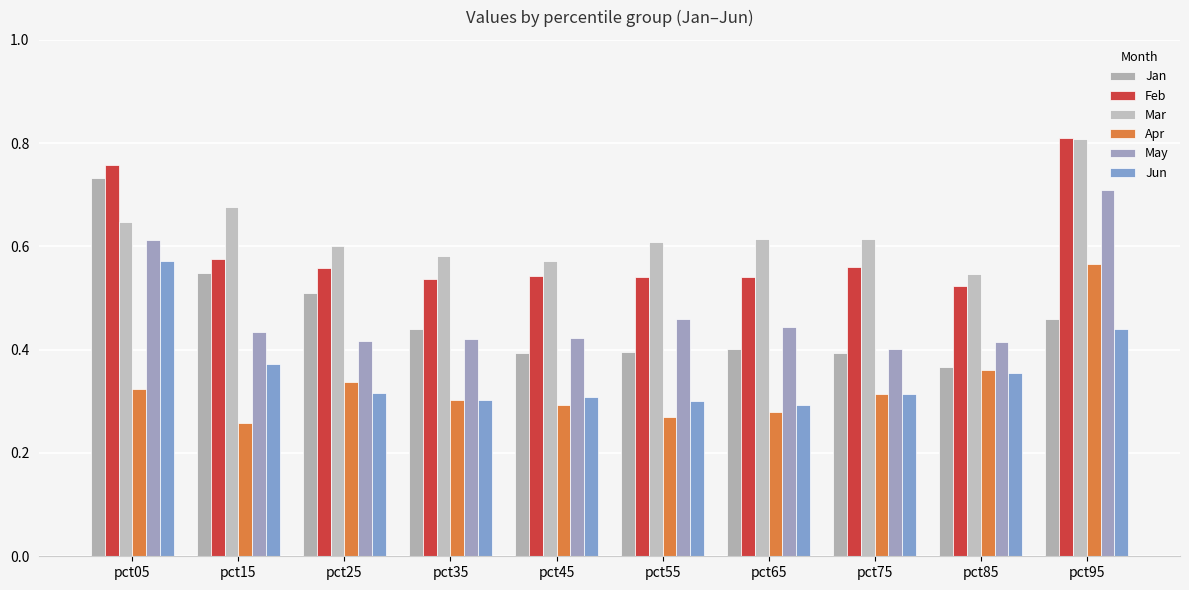

What is the sum of all Jun values?

3.6